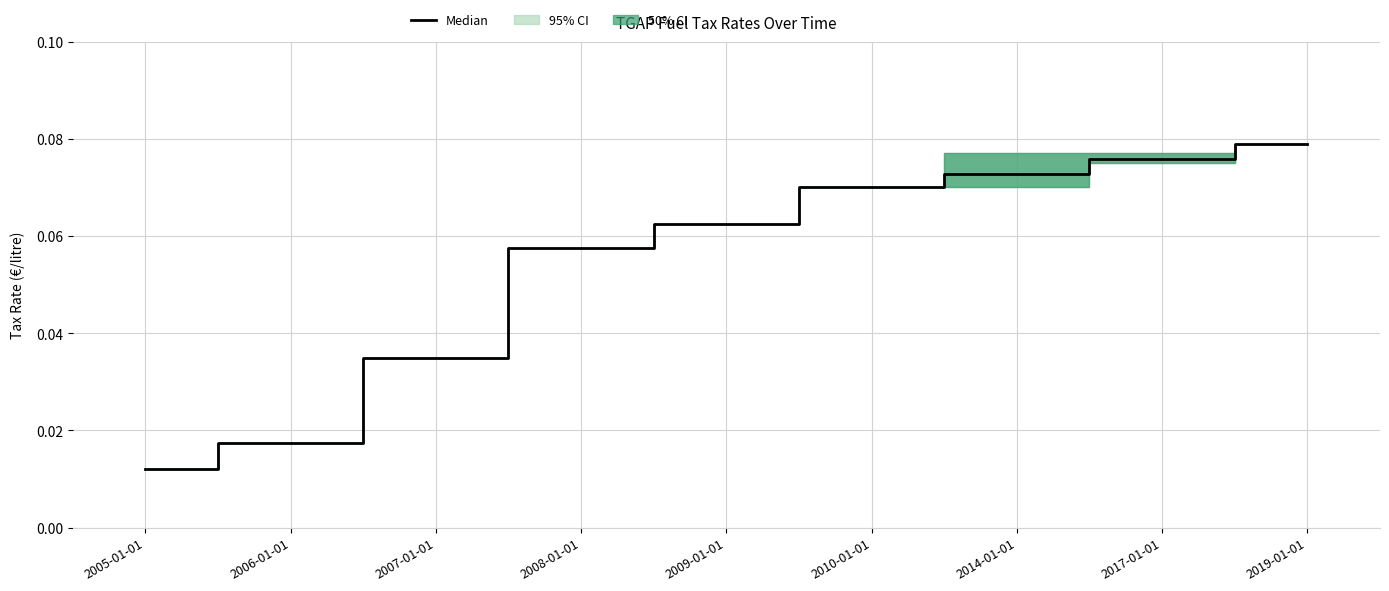

Rank the categories by value from lowest to highest.

2005-01-01, 2006-01-01, 2007-01-01, 2008-01-01, 2009-01-01, 2010-01-01, 2014-01-01, 2017-01-01, 2019-01-01